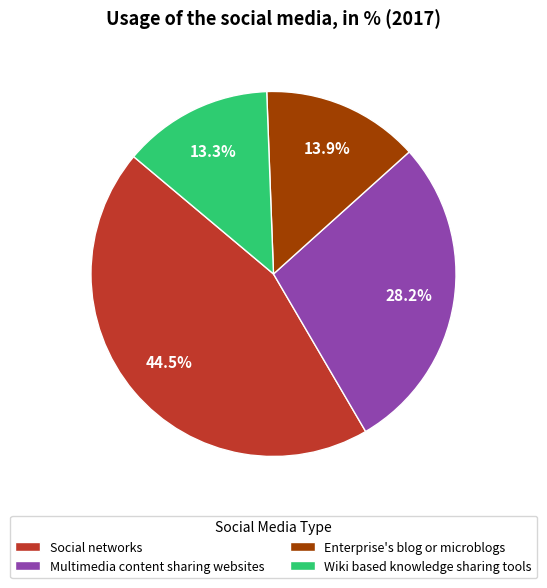

What percentage is NOT represented by Social networks?

55.5%